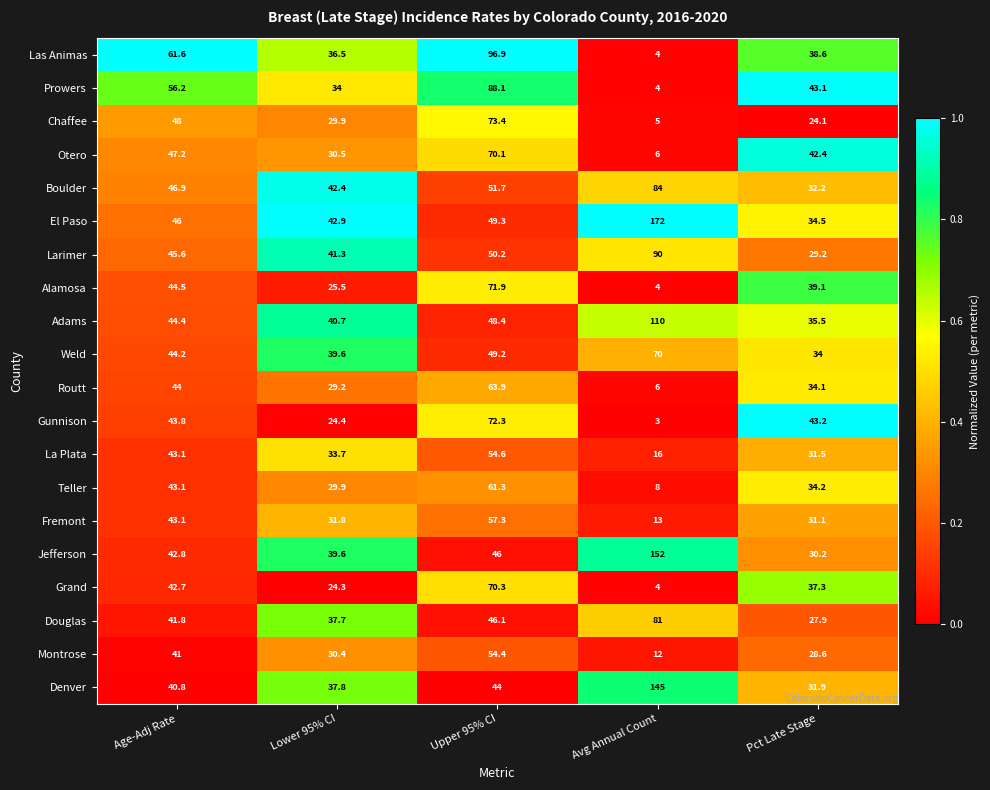

Which series has the widest spread of values?

El Paso